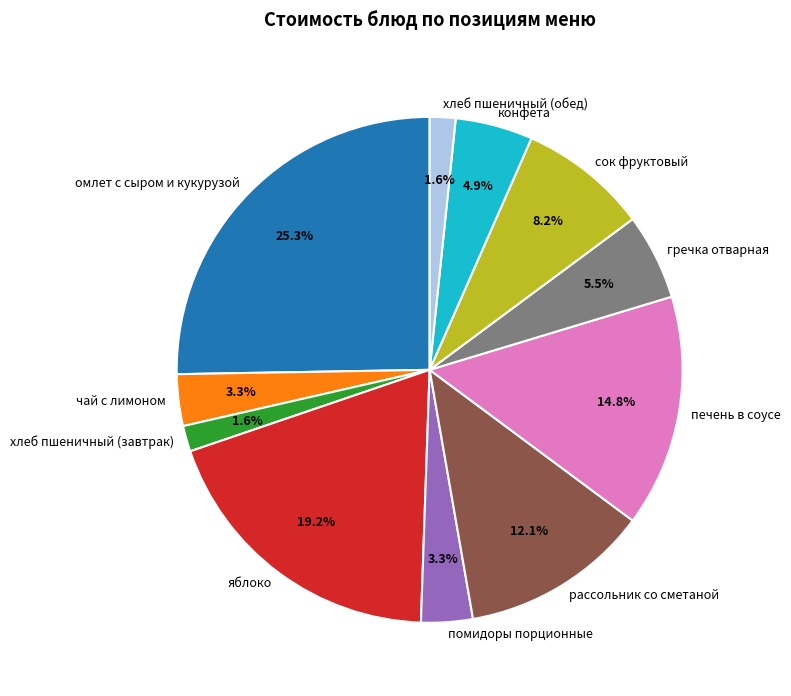

What is the total percentage of хлеб пшеничный (обед) and рассольник со сметаной?

13.7%